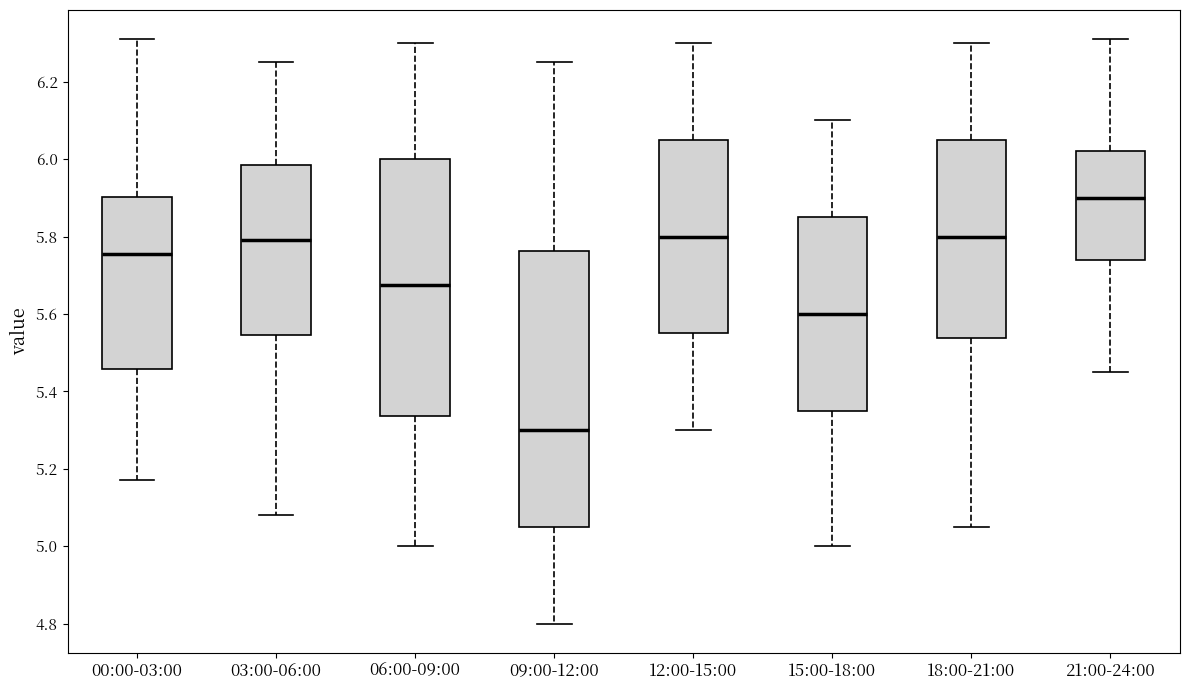

Which box's median line is the lowest?

09:00-12:00